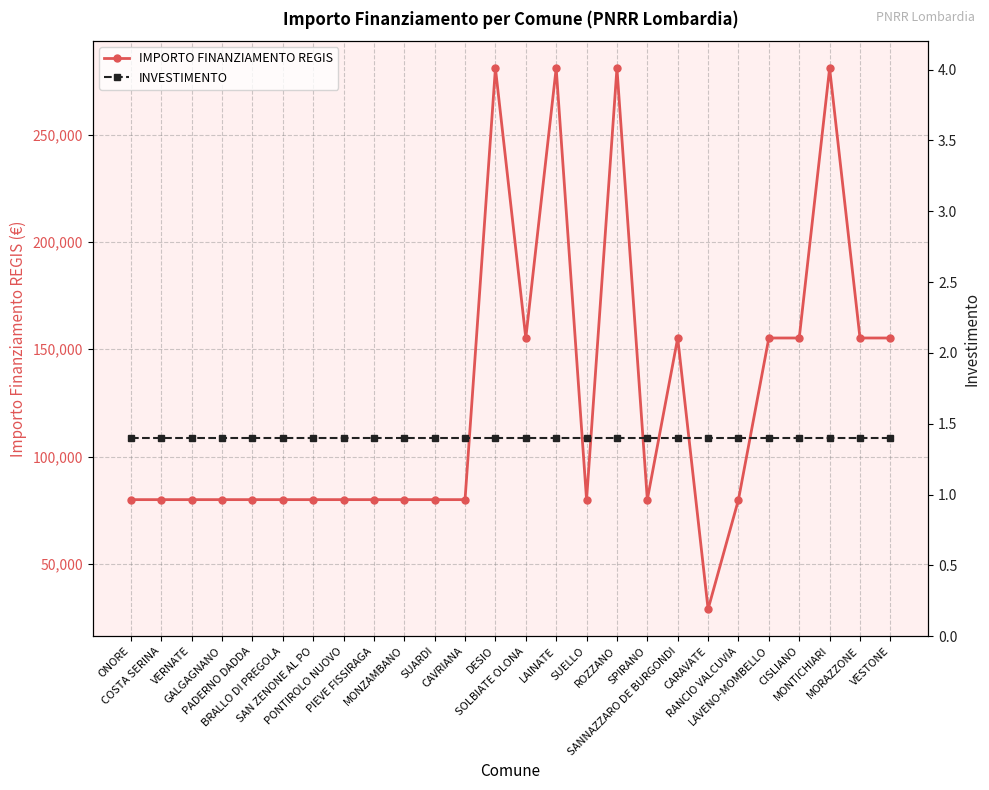

At how many categories does at least one series exceed 167799?

4